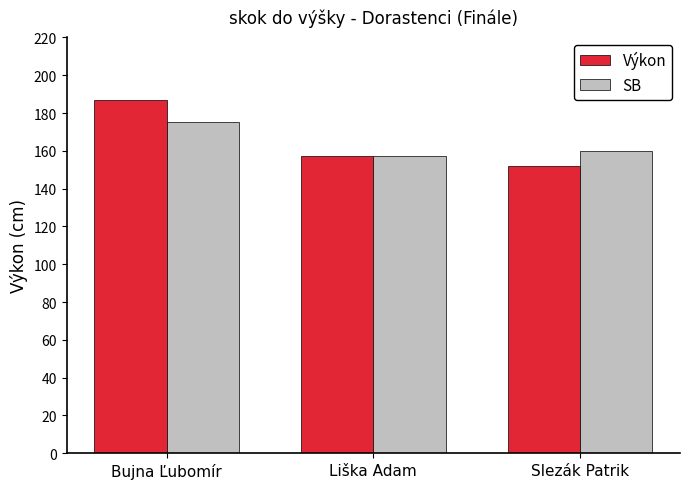

Is it true that SB equals 175 at Bujna Ľubomír?

True